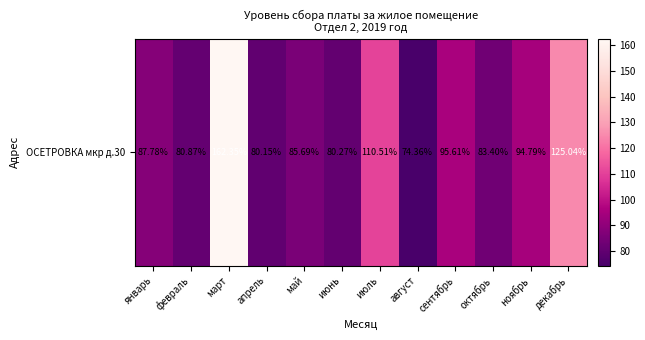

Which has a higher value, апрель or октябрь?

октябрь